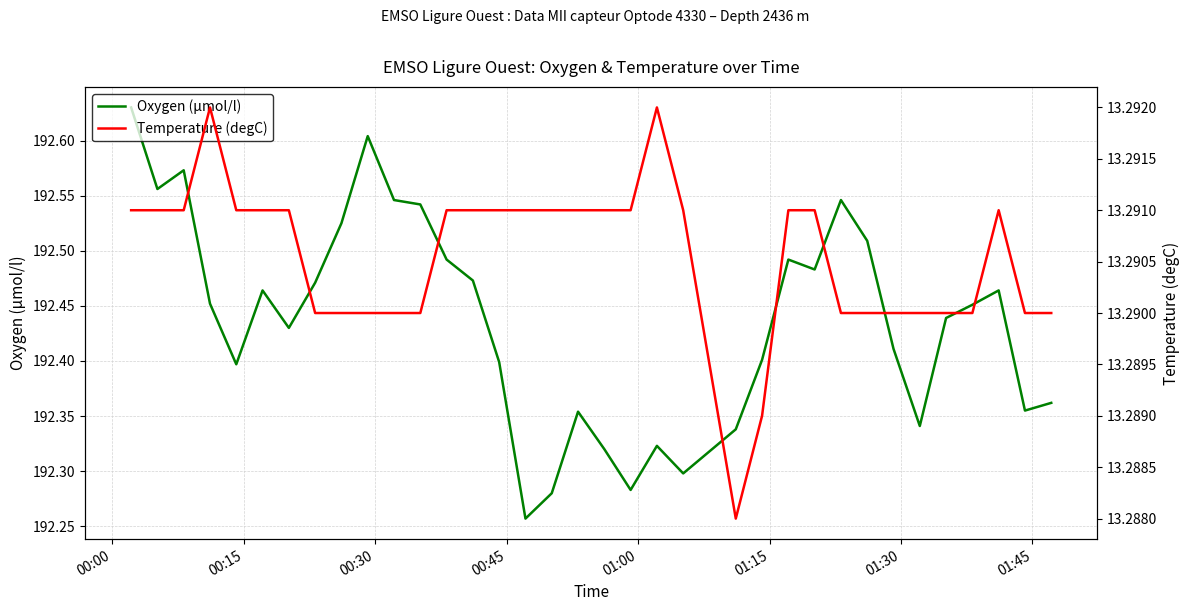

Which series has the largest range (max minus min)?

Oxygen (µmol/l)